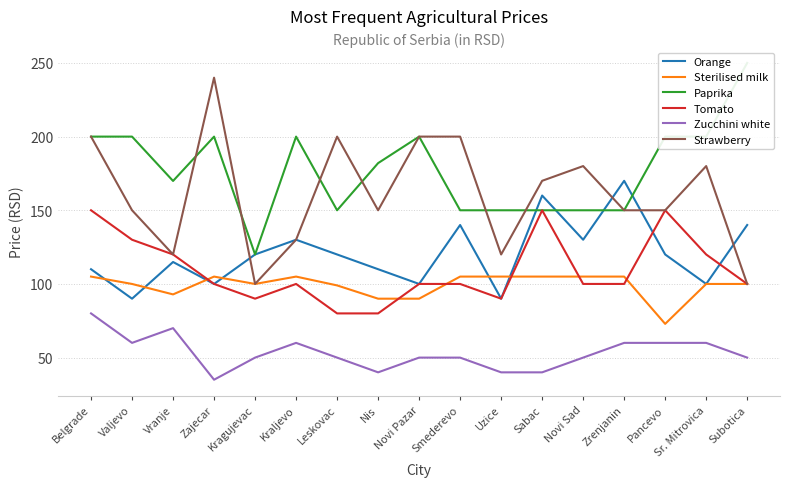

What is the difference between the second highest and second lowest values in the Strawberry series?

100.0